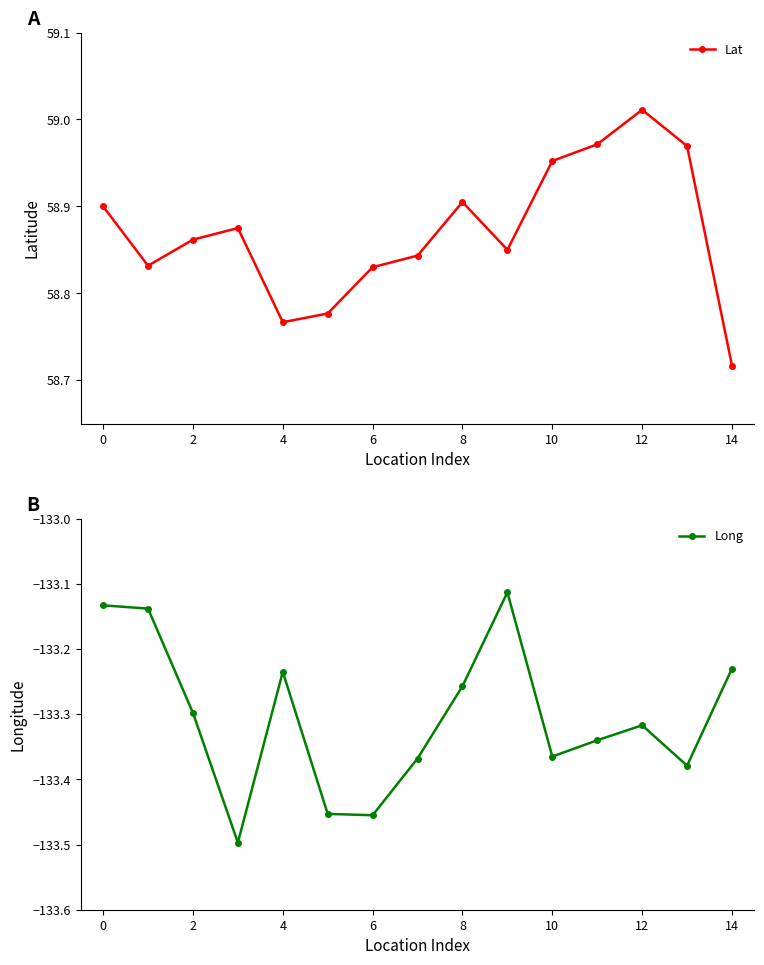

How many interior local valleys does the Lat series have?

3